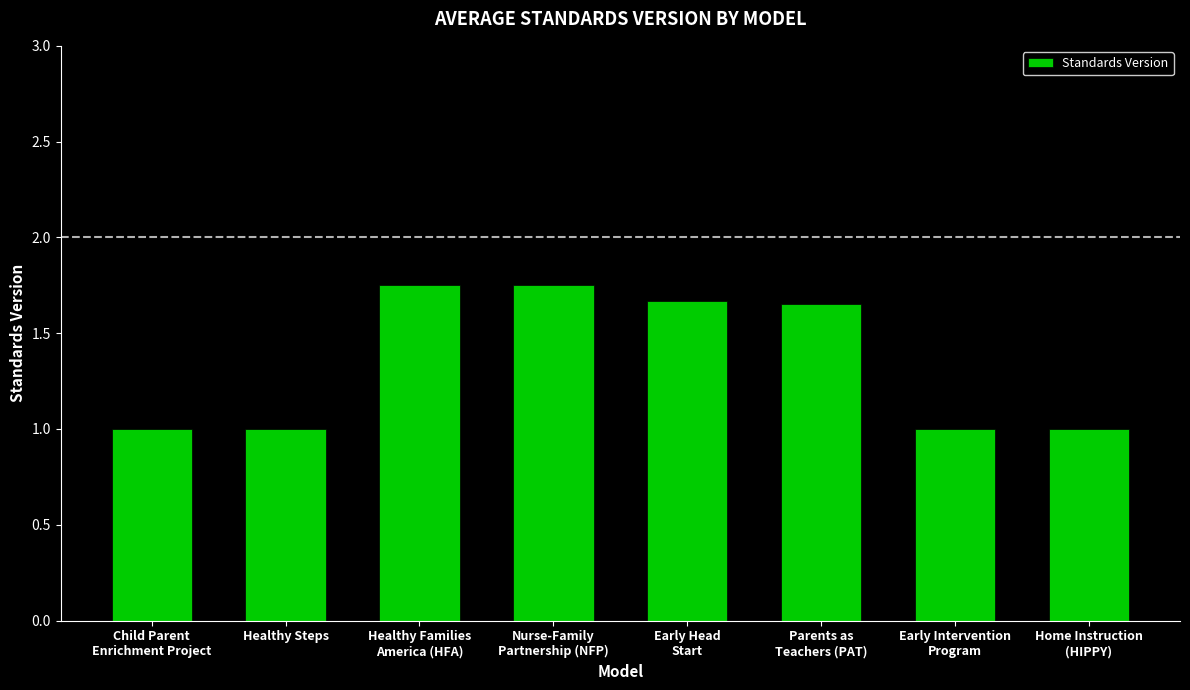

What is the smallest value displayed?

1.0